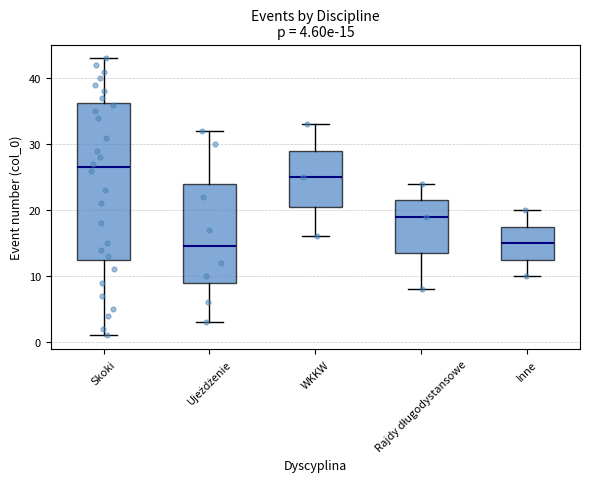

Which box has the highest median line?

Skoki